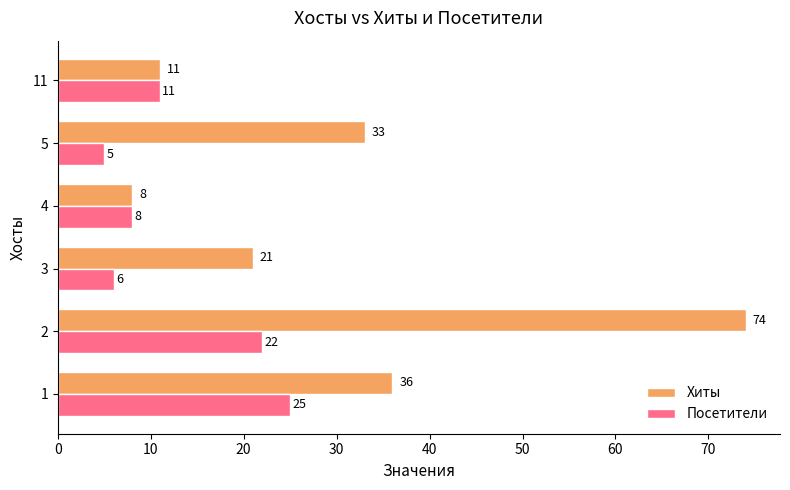

What is the total value across all series at 2?

96